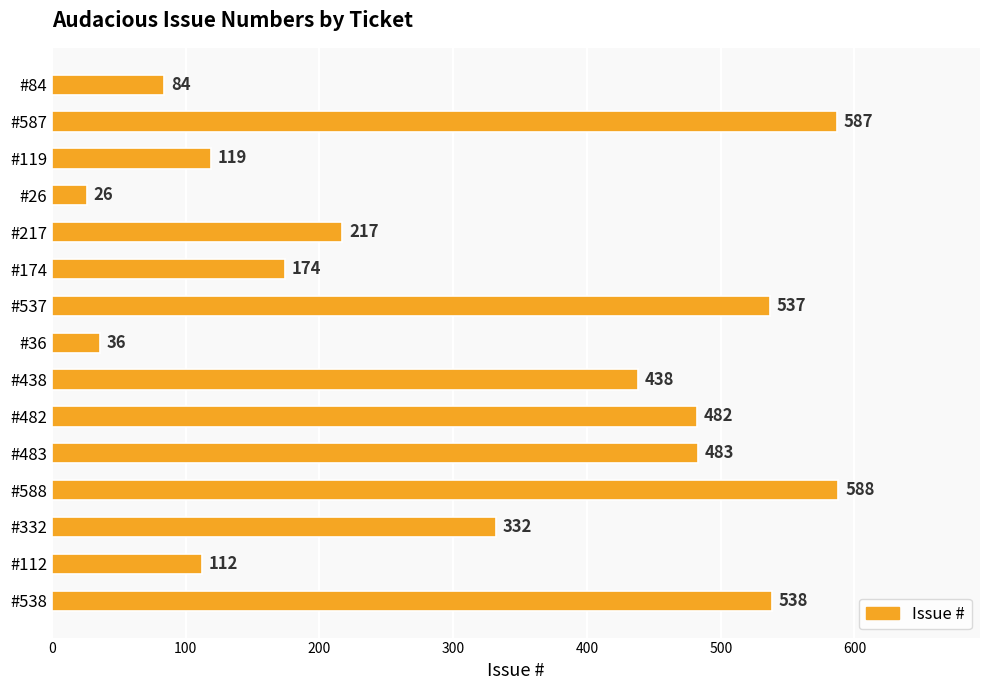

What is the difference between the maximum and minimum values?

562